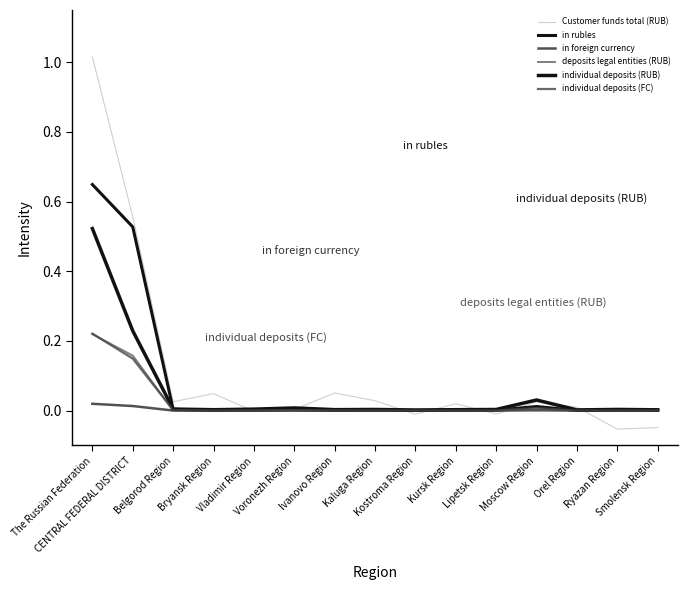

How many lines are shown in the chart?

6